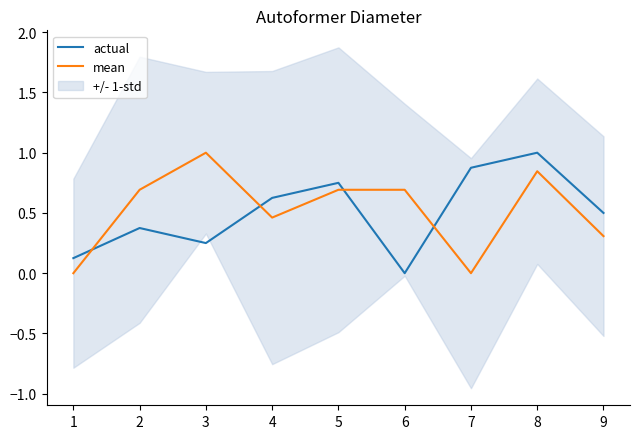

True or false: mean and actual intersect in this chart.

True